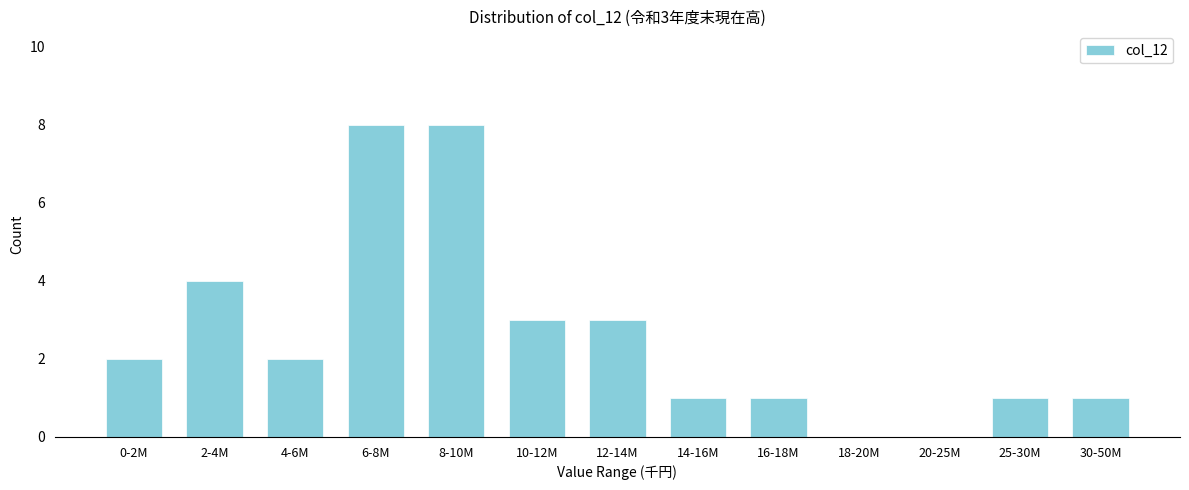

Reading right to left, transcribe all the data shown in this chart.

30-50M=1	25-30M=1	20-25M=0	18-20M=0	16-18M=1	14-16M=1	12-14M=3	10-12M=3	8-10M=8	6-8M=8	4-6M=2	2-4M=4	0-2M=2